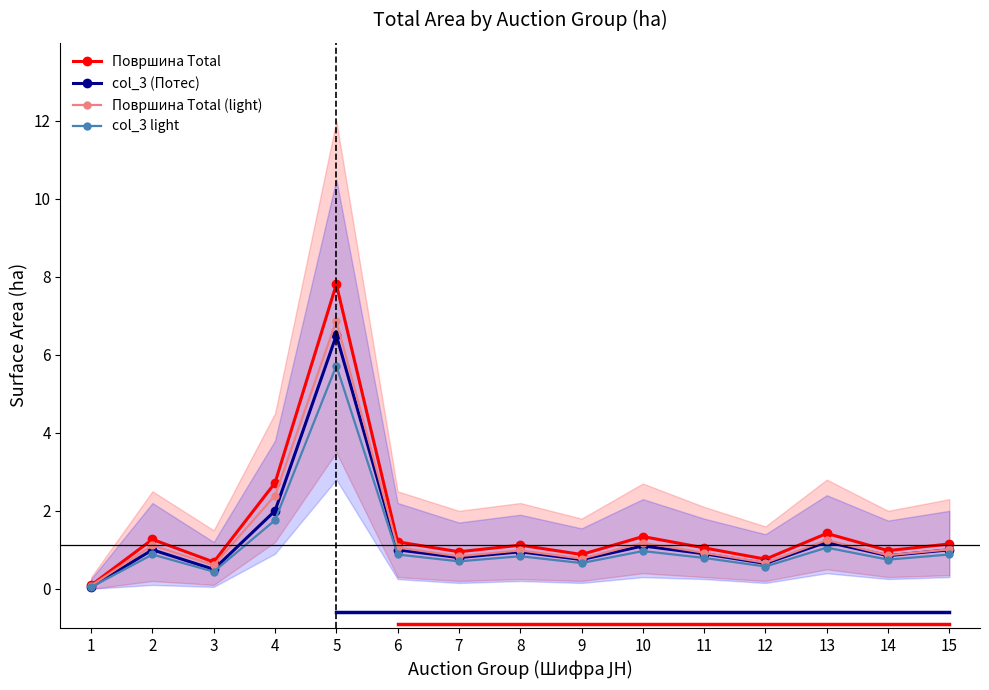

True or false: Површина Total (light) and col_3 light cross at least once.

False